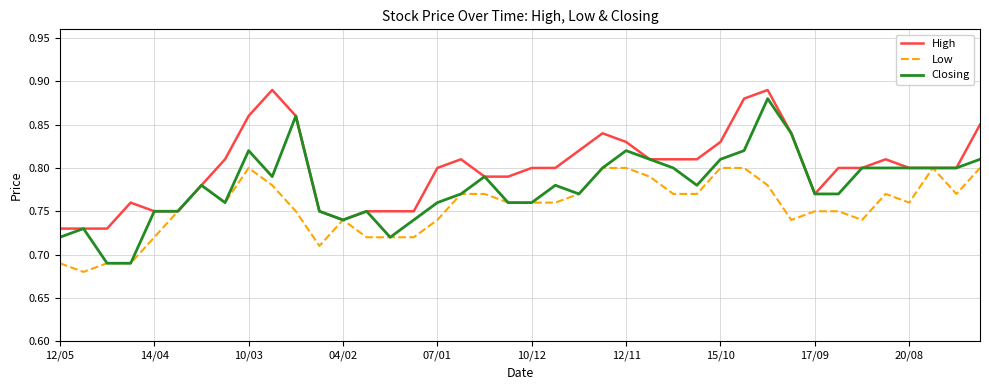

Which series has the widest spread of values?

Closing